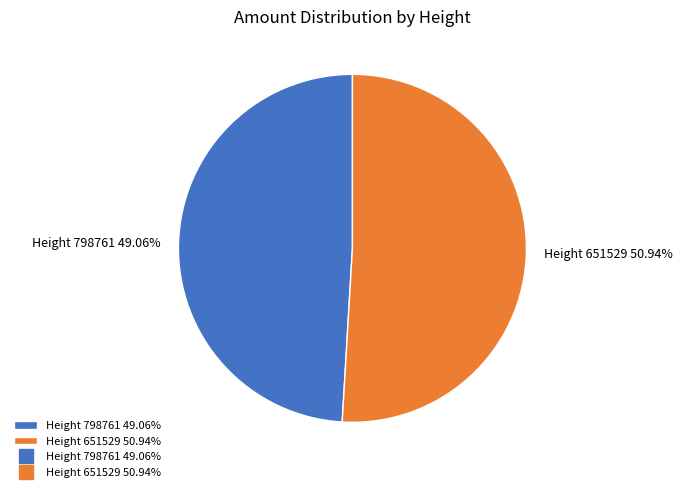

Rank the categories by value from lowest to highest.

Height 798761 49.06%, Height 651529 50.94%